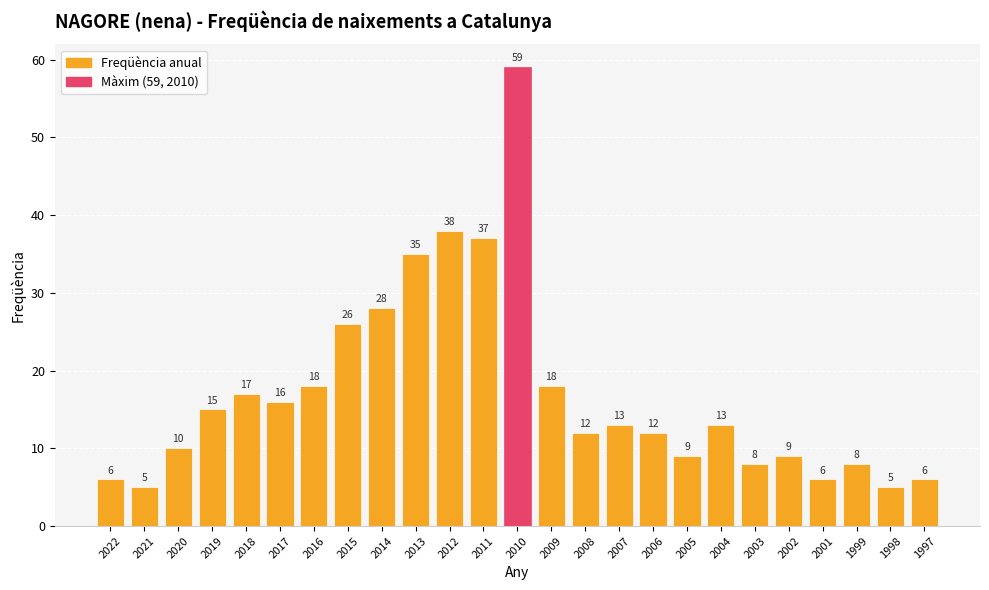

Is it true that the value at 2012 is 60?

False